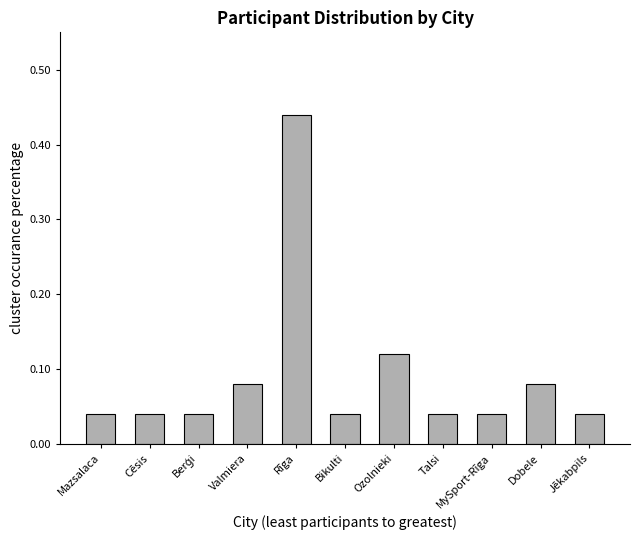

How many data points does each series have?

11